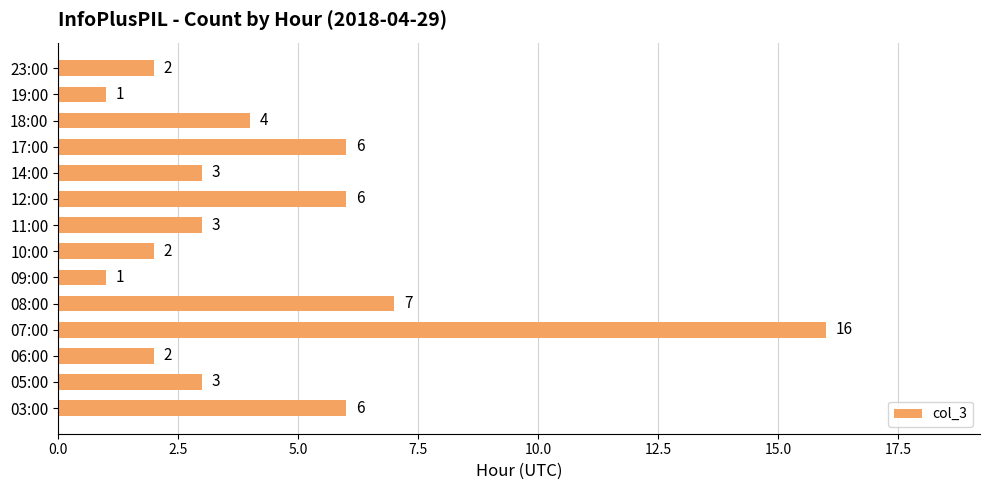

Count the number of data series in this chart.

1